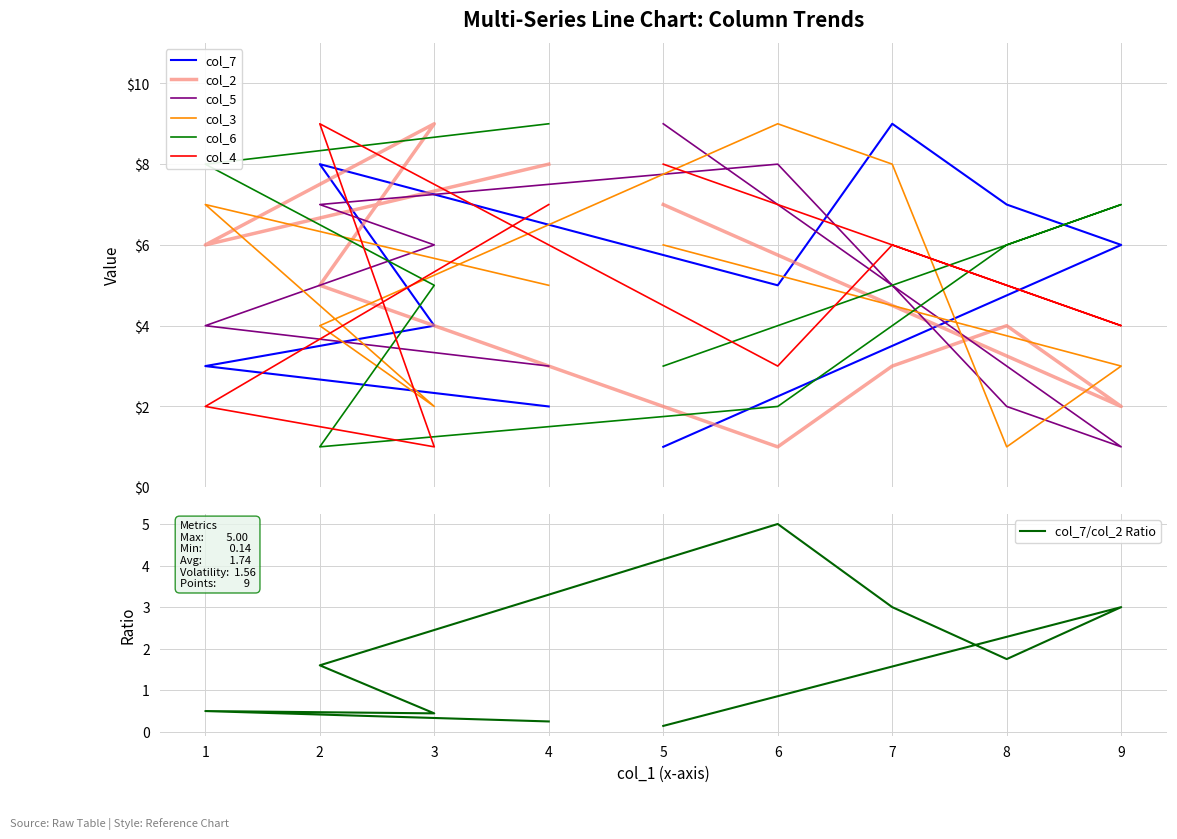

The col_7 series shows 1 at 4. True or false?

False